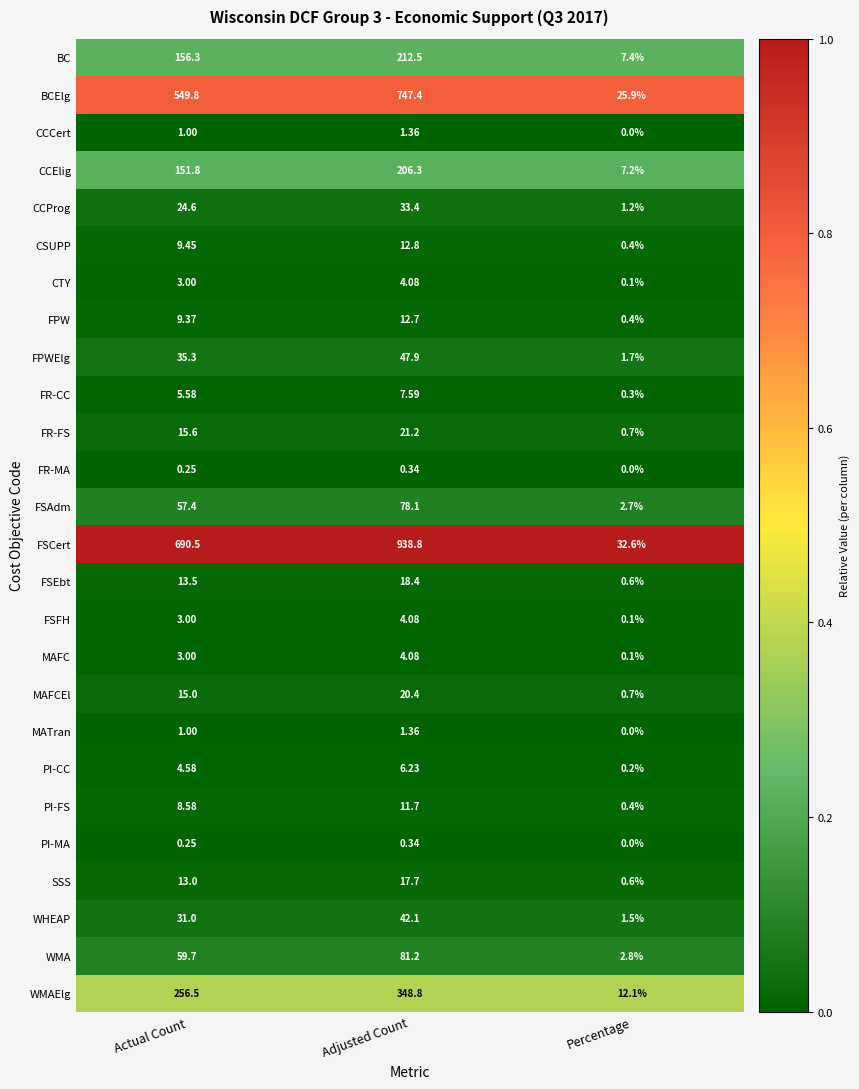

Which series has the widest spread of values?

FSCert